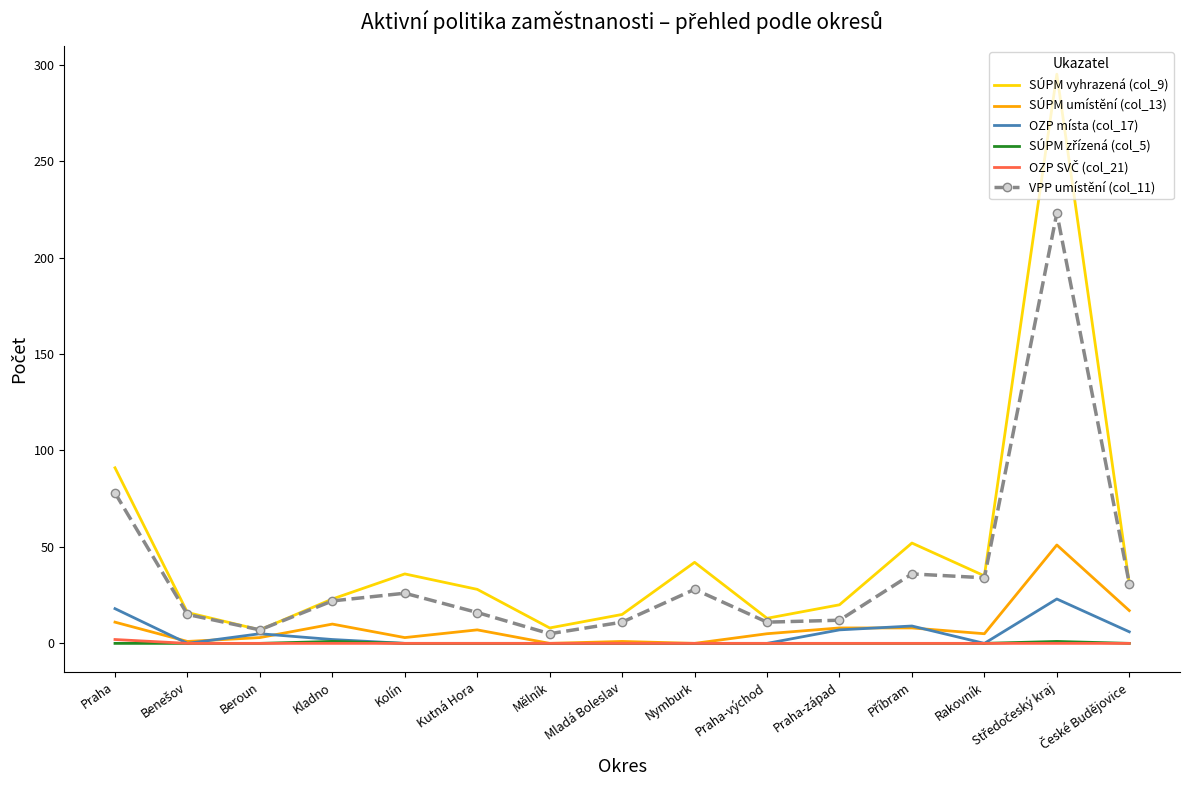

True or false: OZP místa (col_17) has a value of -12 at Praha-východ.

False